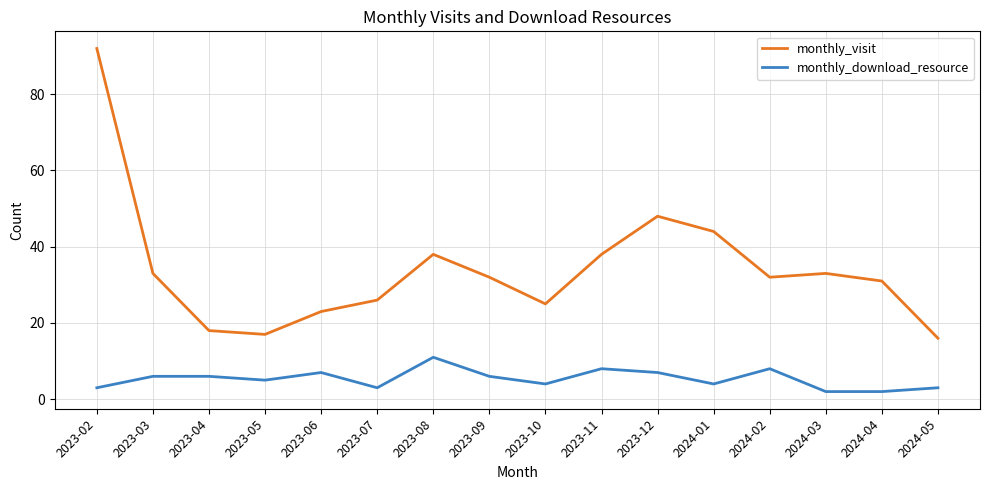

Does the chart have visible grid lines?

Yes